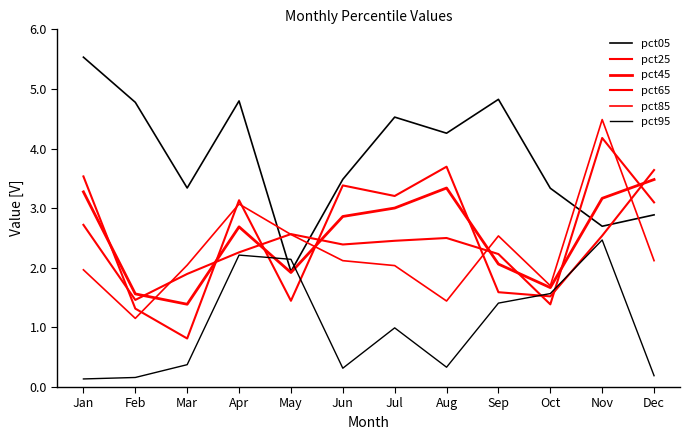

Which series has the largest range (max minus min)?

pct05